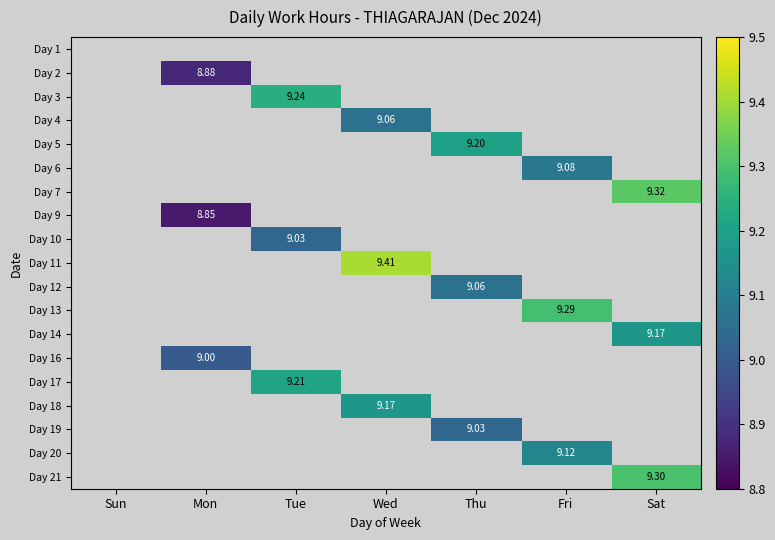

Rank the series by their average value, from highest to lowest.

Day 1, Day 2, Day 3, Day 4, Day 5, Day 6, Day 7, Day 9, Day 10, Day 11, Day 12, Day 13, Day 14, Day 16, Day 17, Day 18, Day 19, Day 20, Day 21